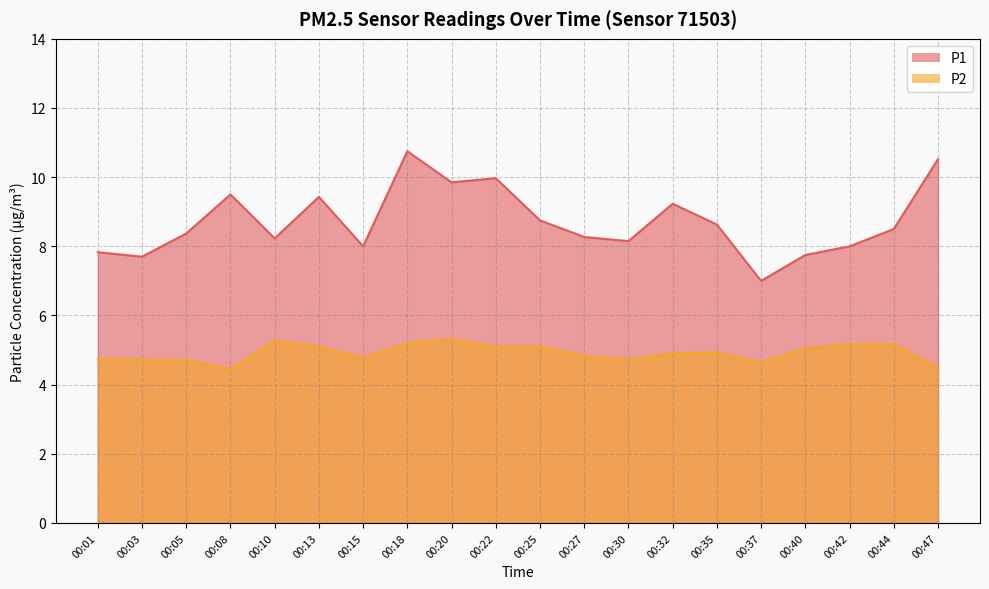

How many distinct data groups are displayed?

2